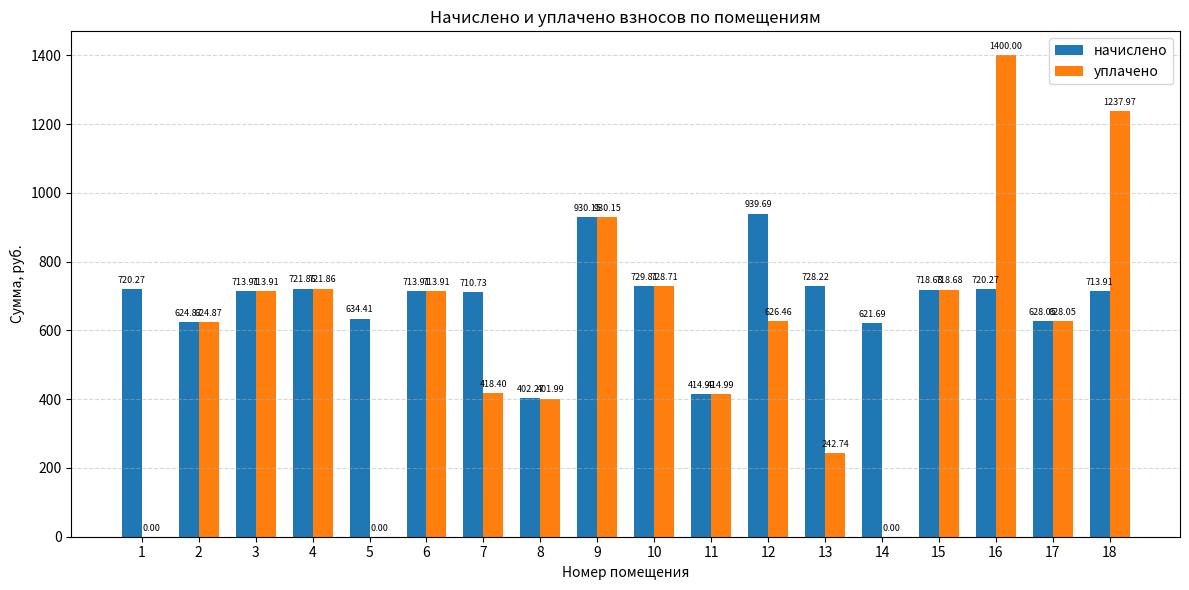

What is the spread (max minus min) of values at 8?

0.3